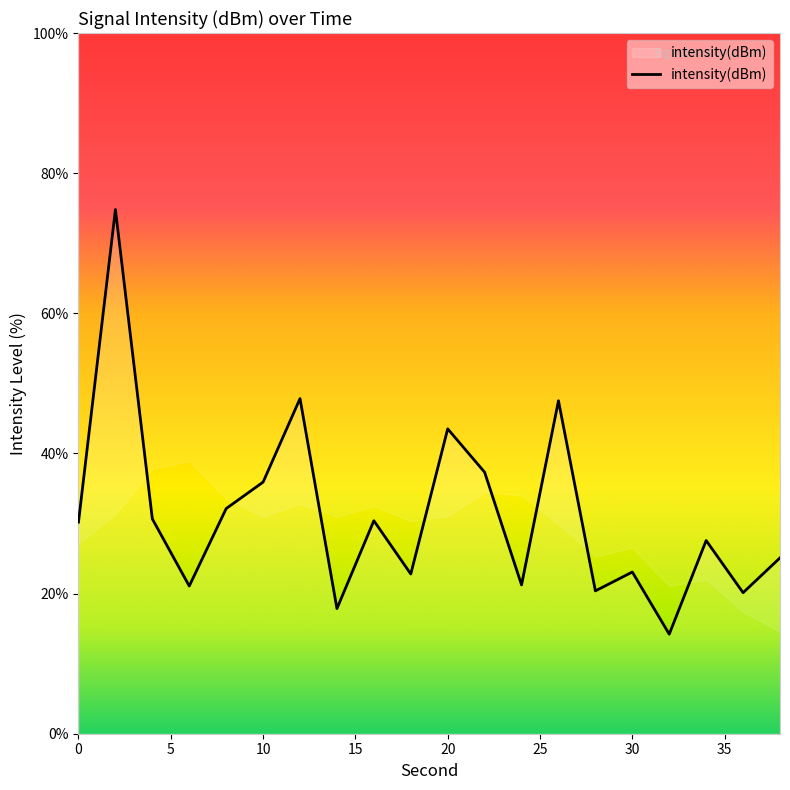

Reading left to right, what are all the values shown in this chart?

30.2	74.8	30.7	21.1	32.1	35.9	47.8	17.9	30.4	22.8	43.5	37.3	21.2	47.5	20.4	23.1	14.2	27.6	20.1	25.1